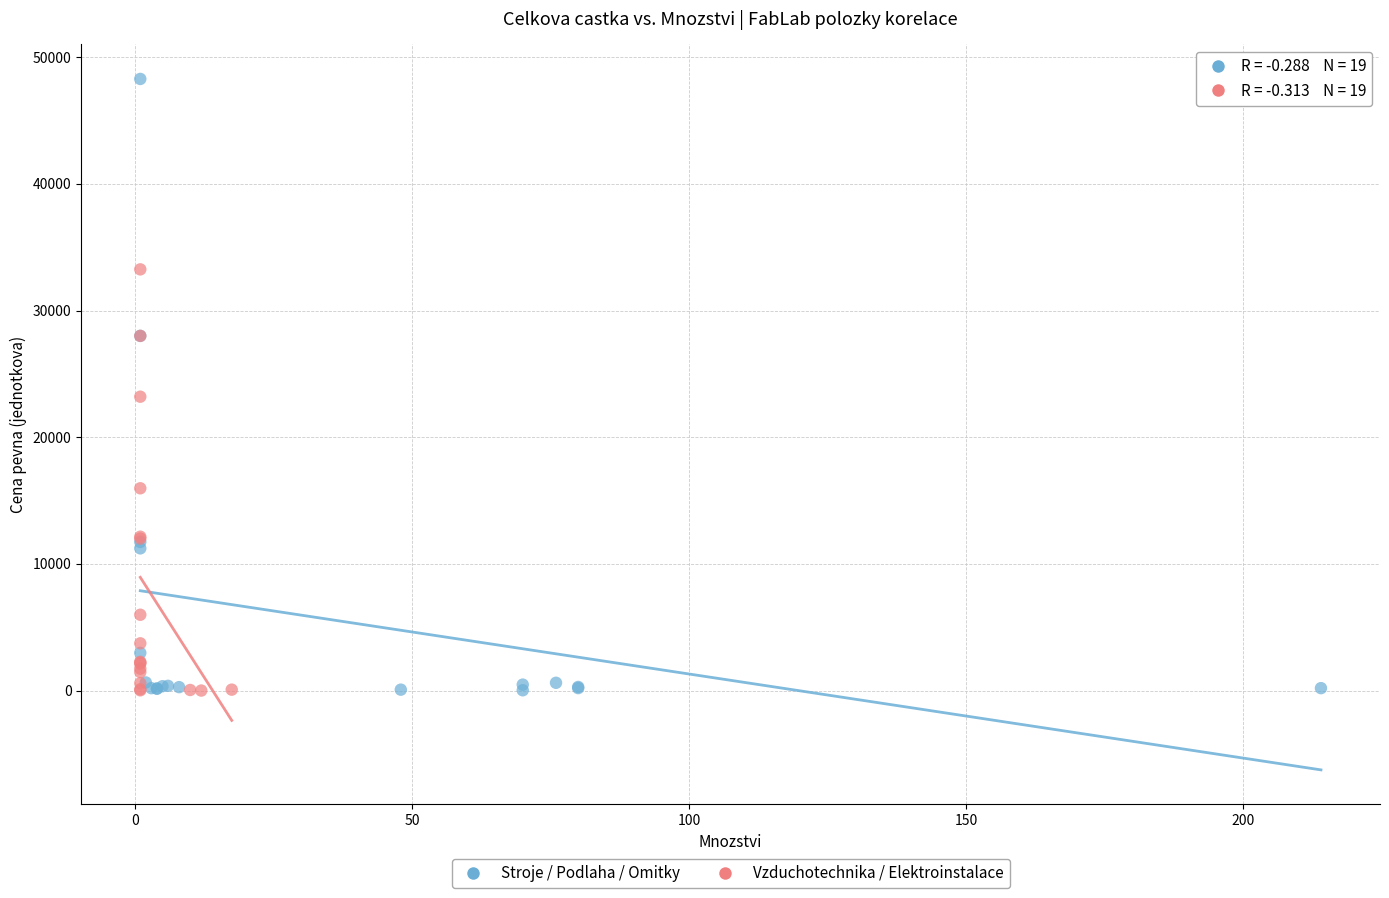

What are all the series names shown in the legend?

Stroje / Podlaha / Omitky, Vzduchotechnika / Elektroinstalace